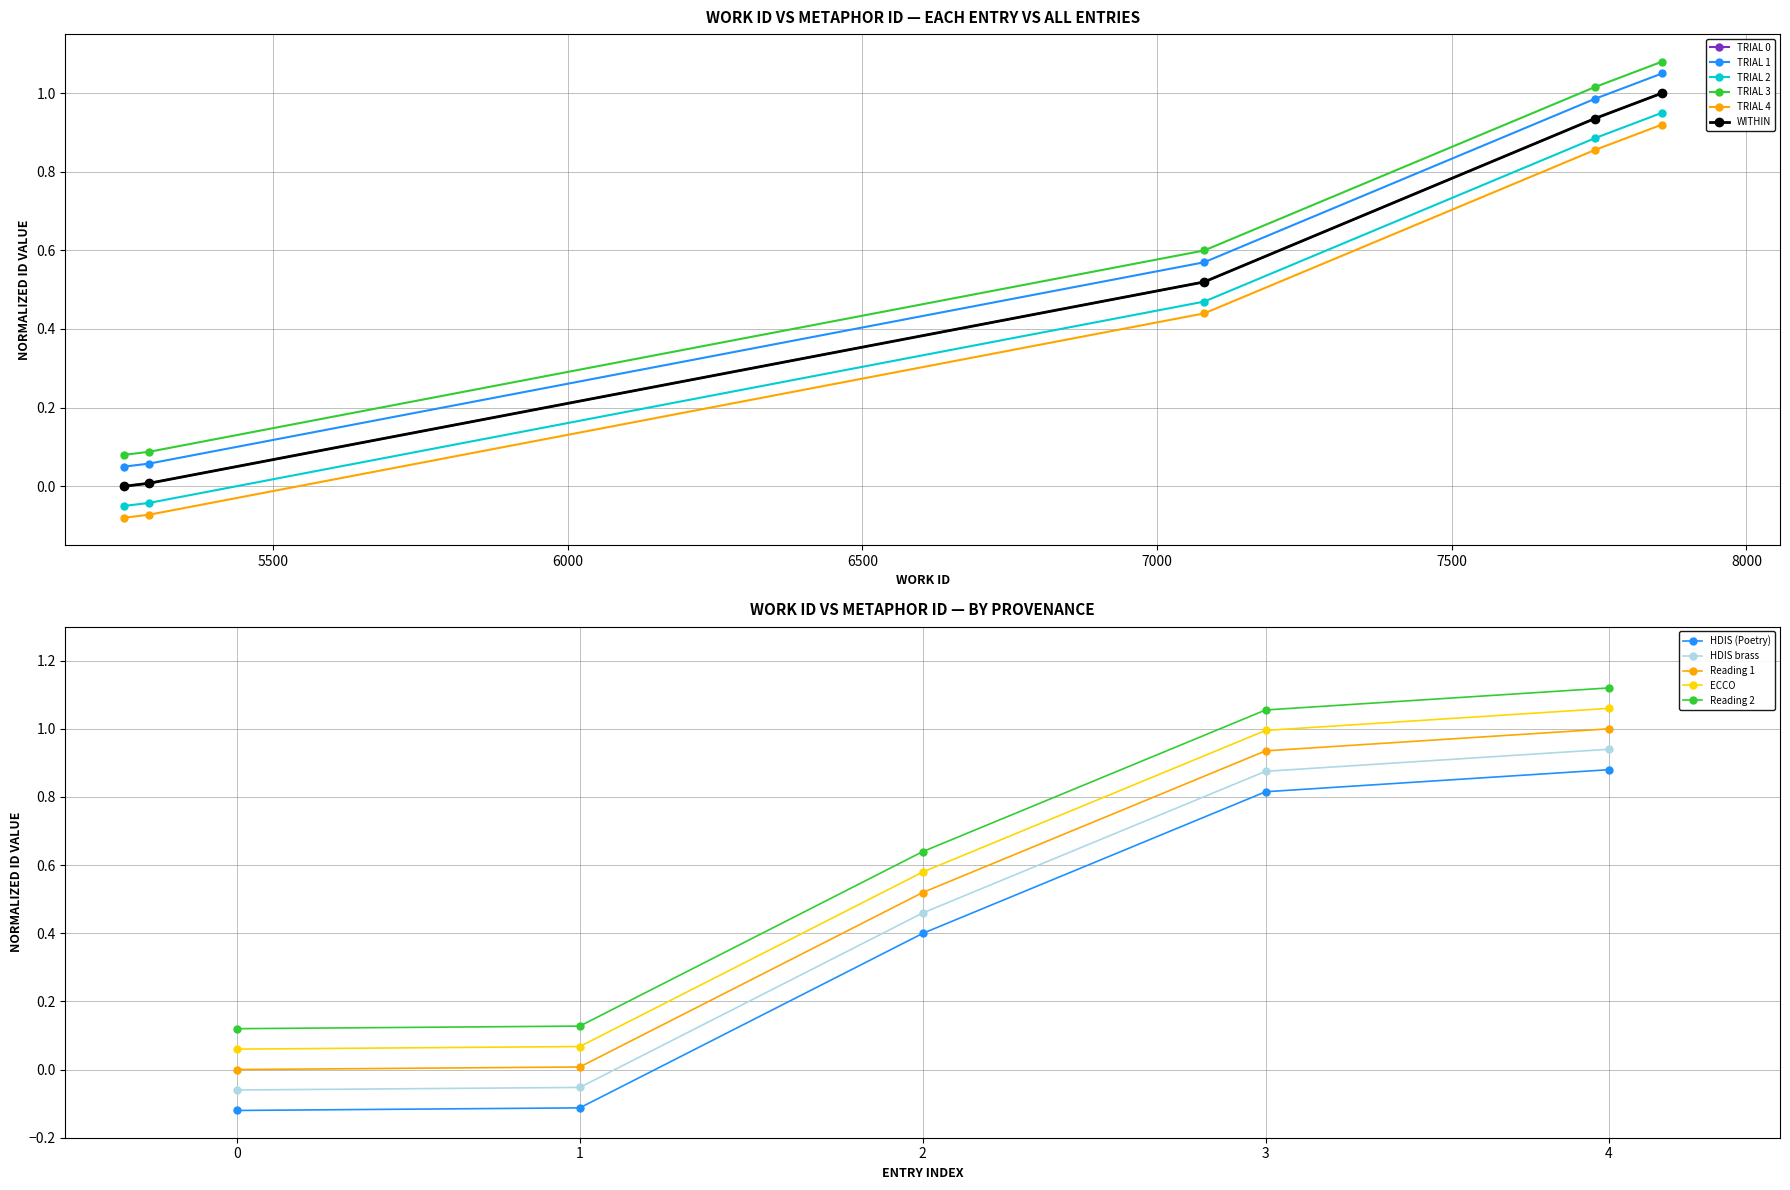

Between 5290 and 7080, which is larger?

7080